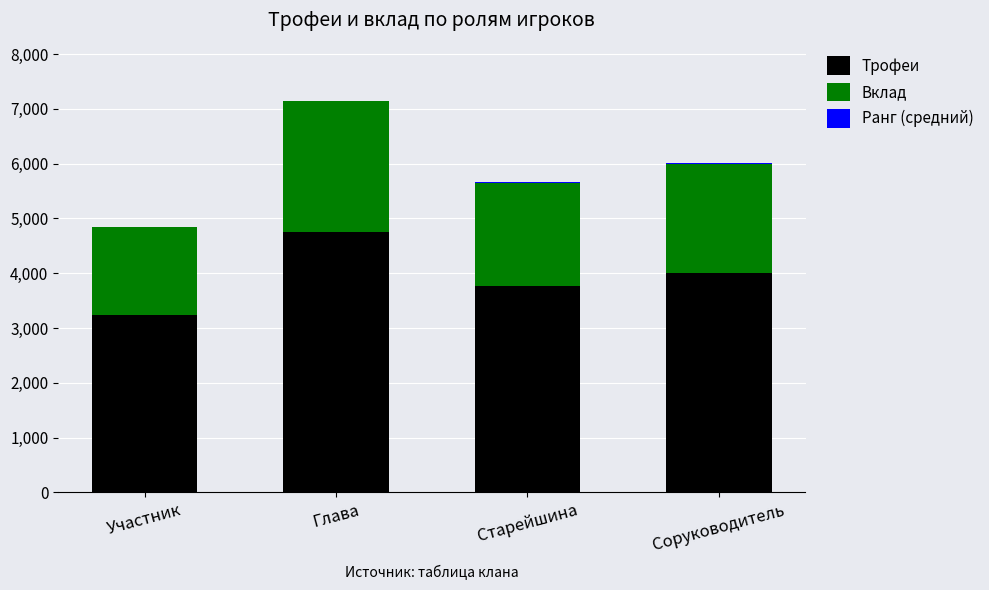

Which category has the highest value in the Трофеи series?

Глава